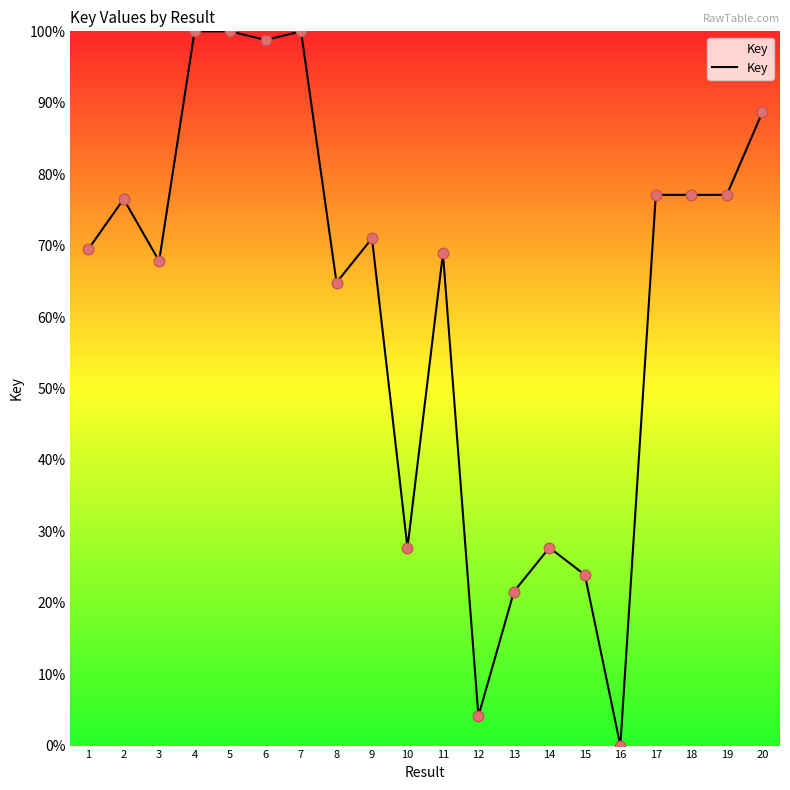

What is the ratio of the value at 2 to the value at 17?

1.0